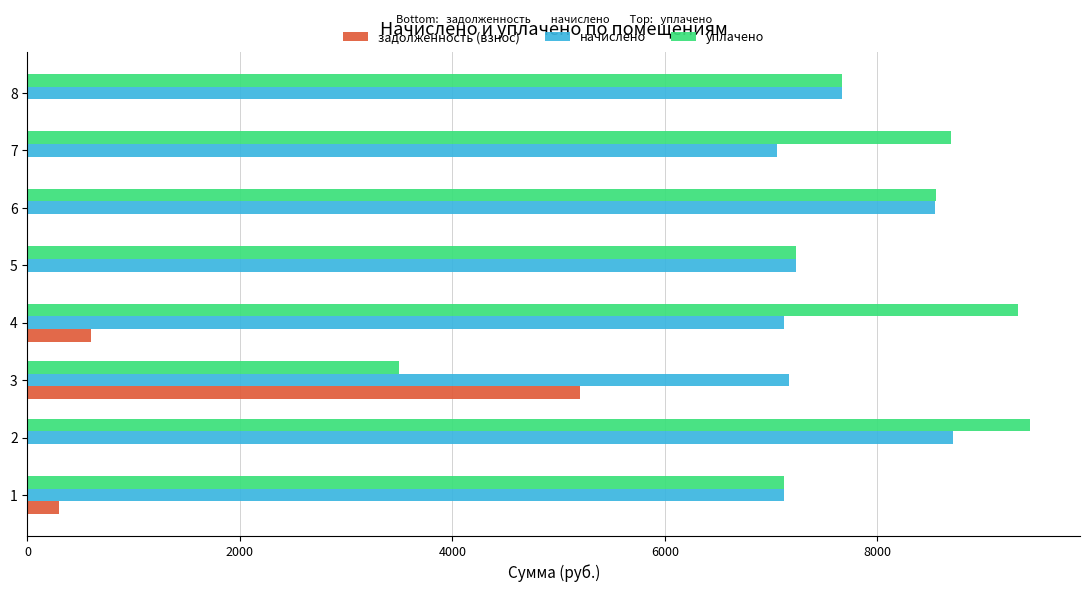

At which label does задолженность (взнос) reach its peak?

3